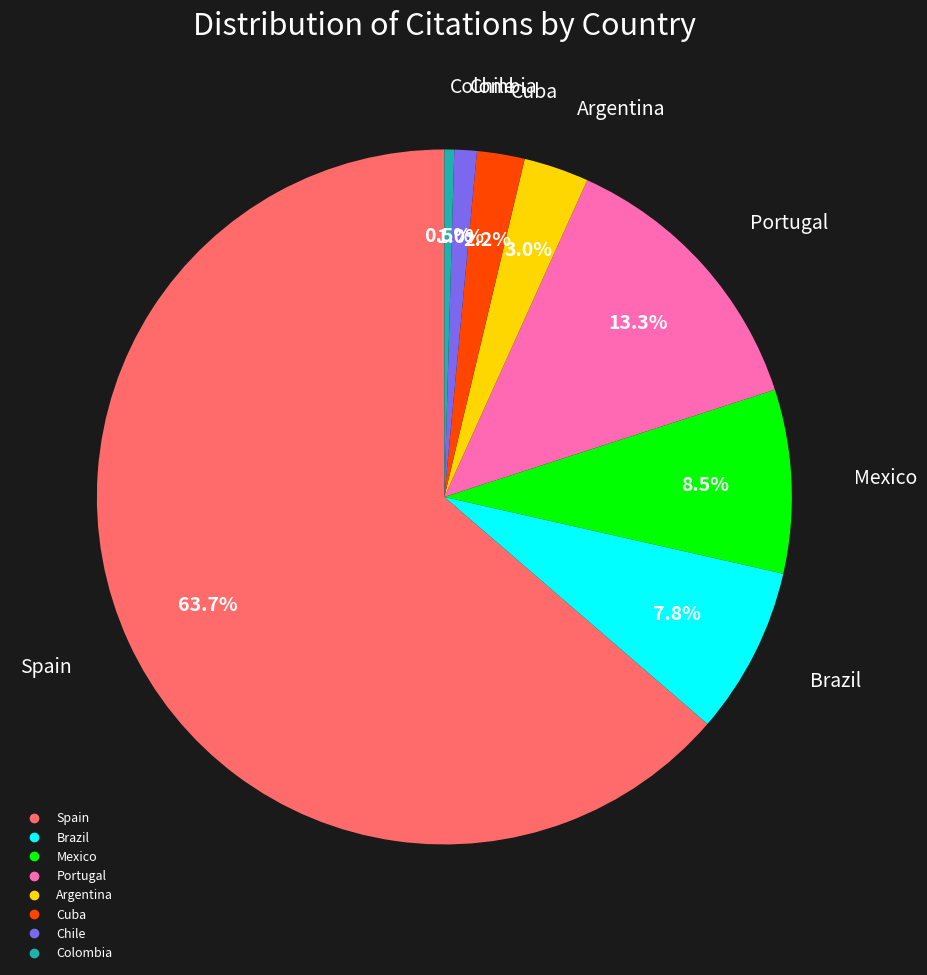

Between Brazil and Argentina, which is larger?

Brazil